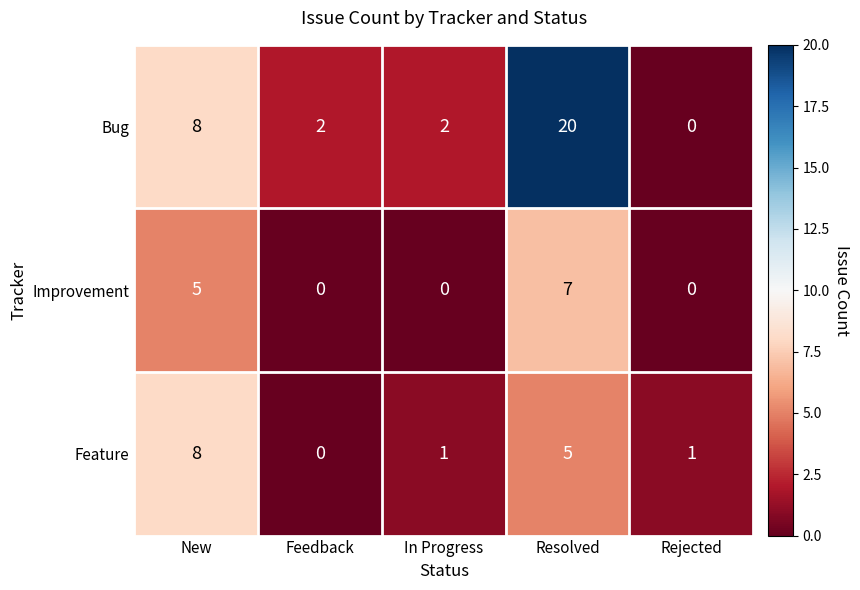

Is it true that Bug equals 2 at Feedback?

True